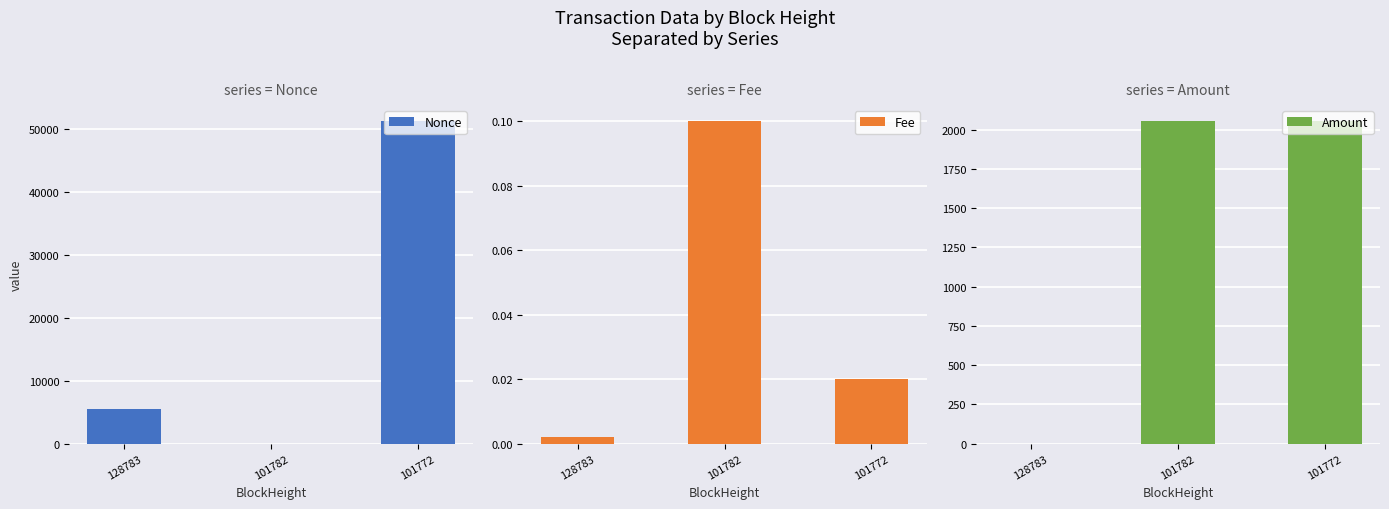

Is the value of Amount at 101772 greater than the value of Nonce at 128783?

No